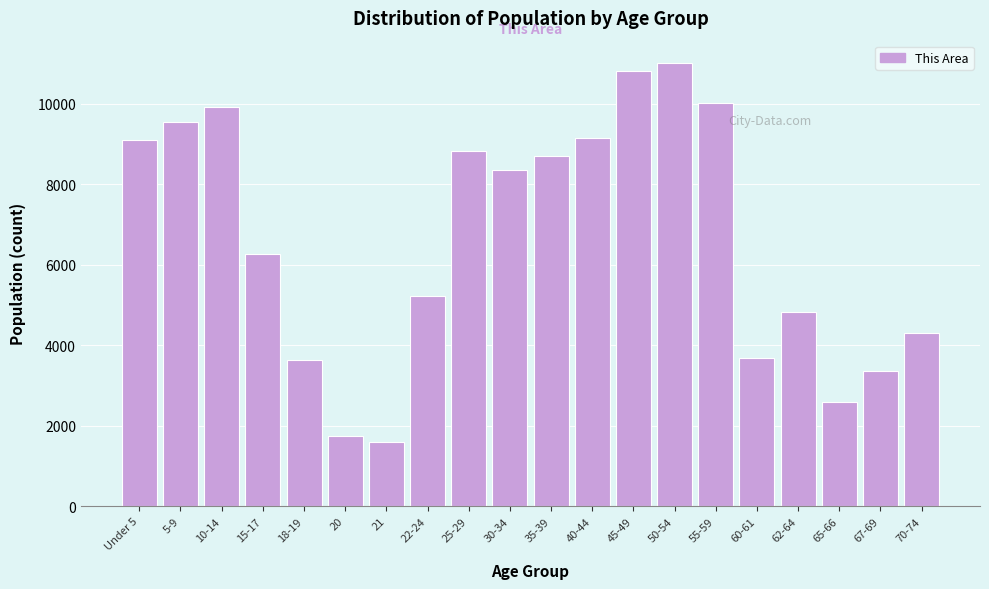

Reading left to right, transcribe all the data shown in this chart.

9110	9551	9919	6257	3629	1741	1606	5236	8829	8356	8709	9158	10826	11019	10010	3694	4837	2582	3367	4308